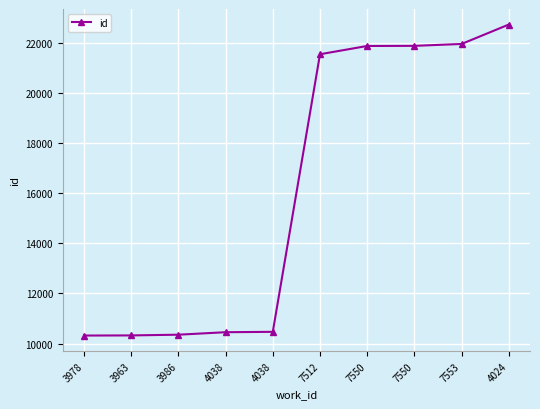

What is the difference between the values at 7553 and 4038?

11491